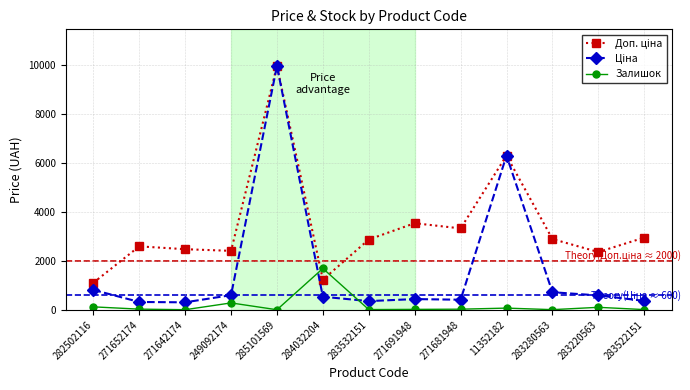

At which category is the sum across all series the highest?

285101569